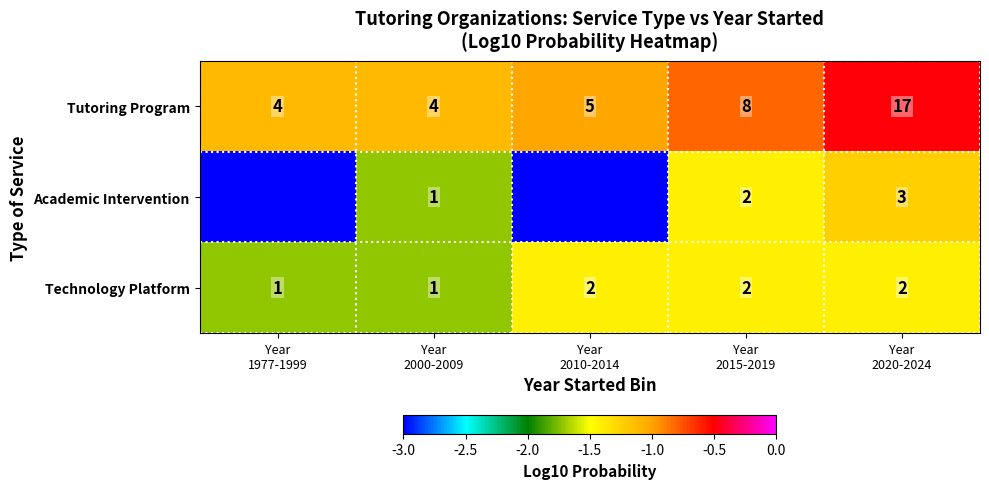

What is the maximum value for Tutoring Program?

17